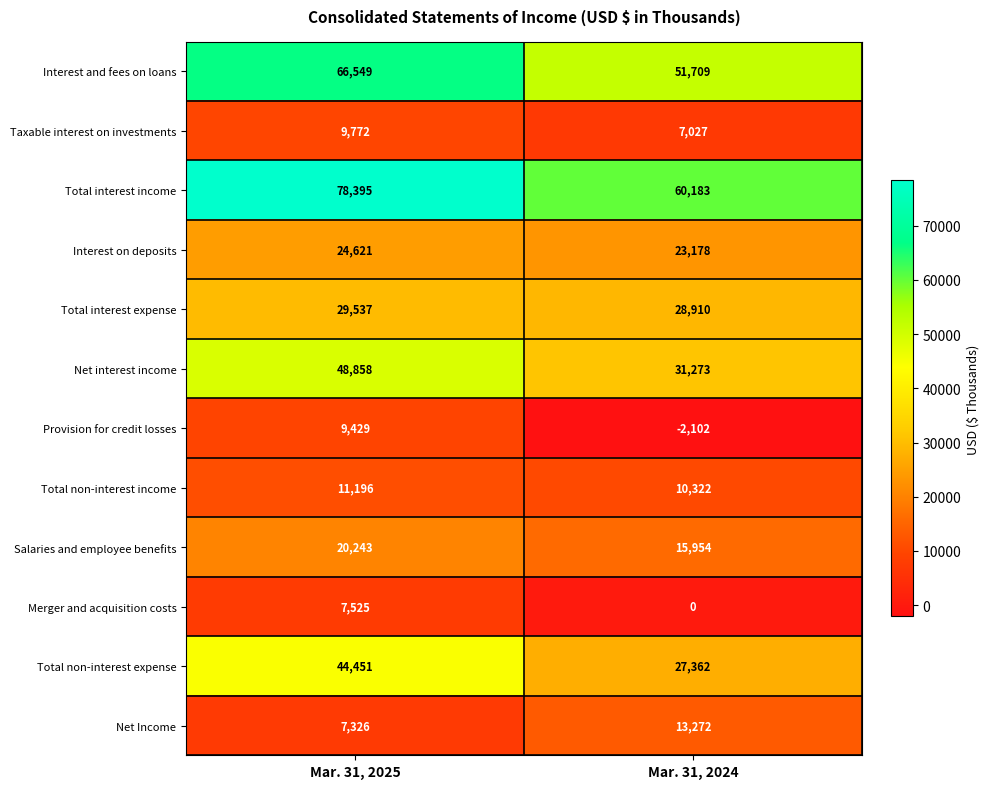

What is the average value of the Interest on deposits series?

23900